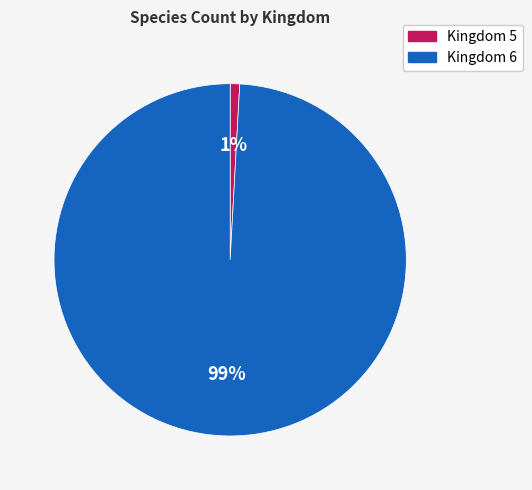

True or false: Kingdom 6 accounts for 89% of the total.

False